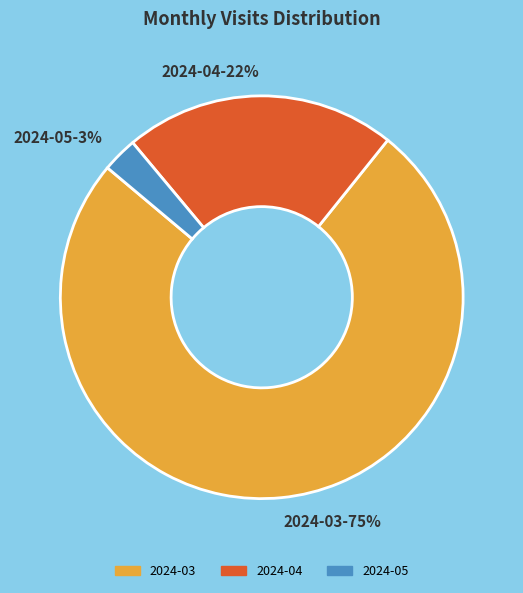

The 2024-05 slice represents 3% of the pie. True or false?

True